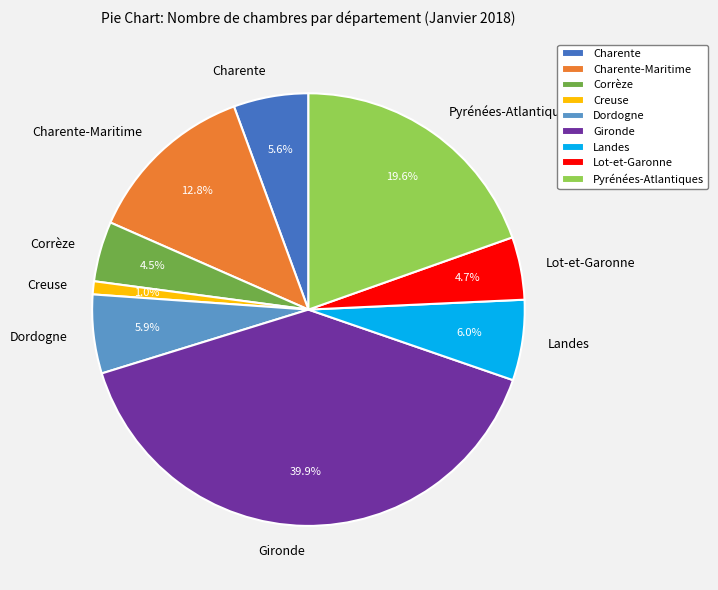

Count the number of slices in the pie.

9